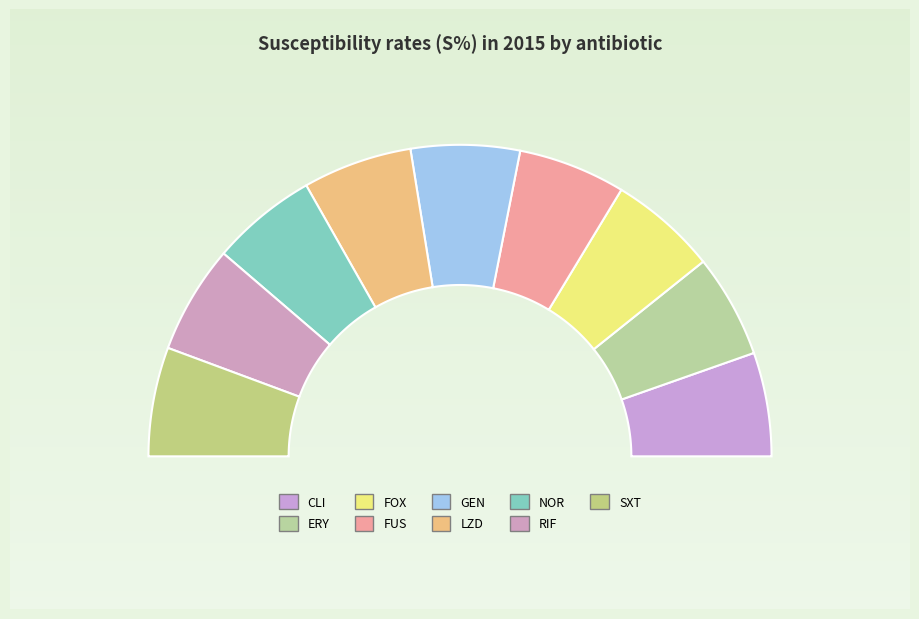

Do LZD and FUS together represent more than half of the pie?

No